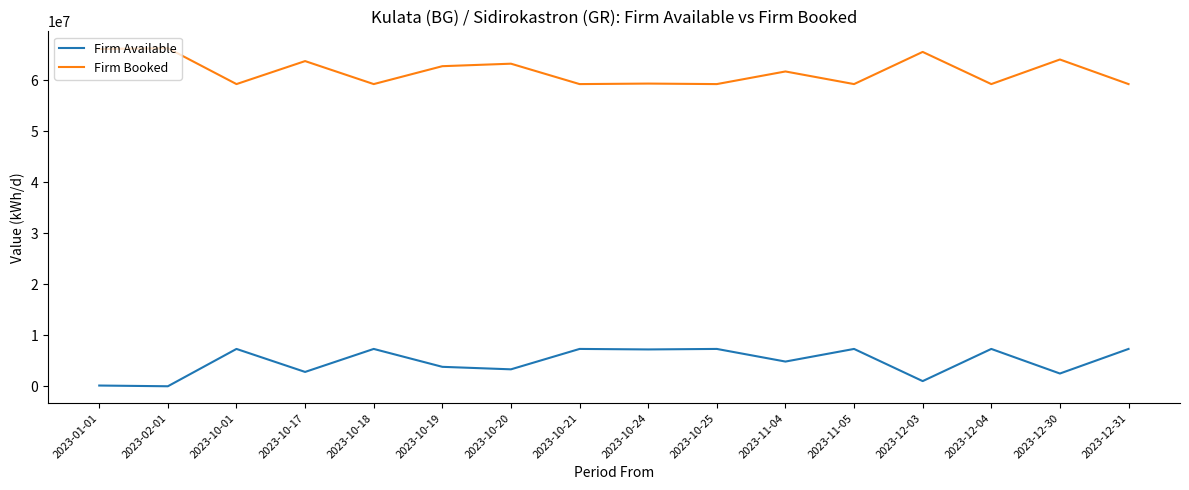

Rank the series by their maximum value, from highest to lowest.

Firm Booked, Firm Available